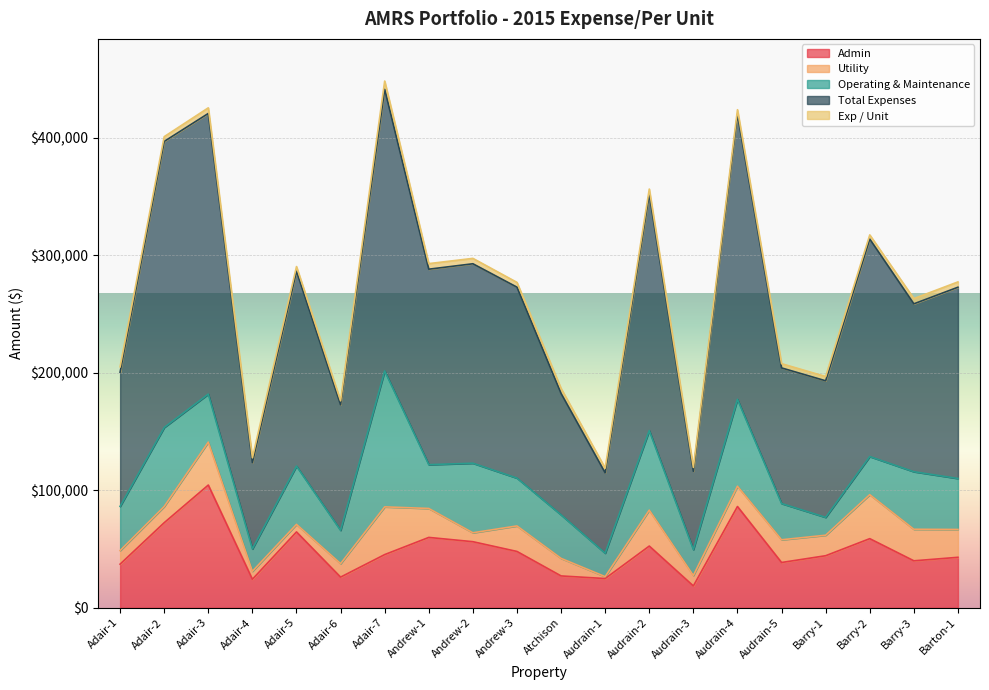

Between Adair-7 and Barry-3, which is larger?

Adair-7